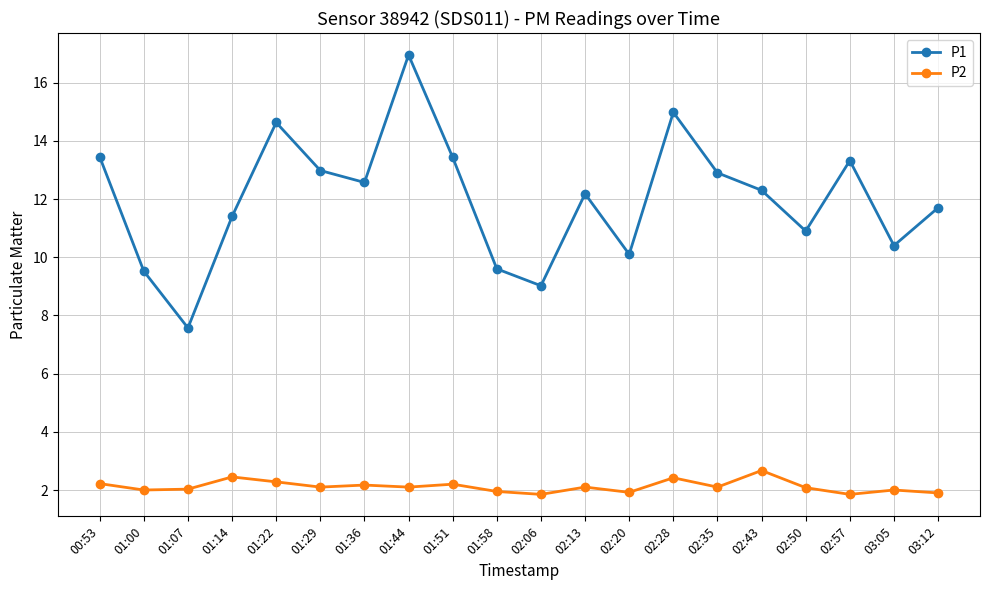

Which series has the largest total across all categories?

P1